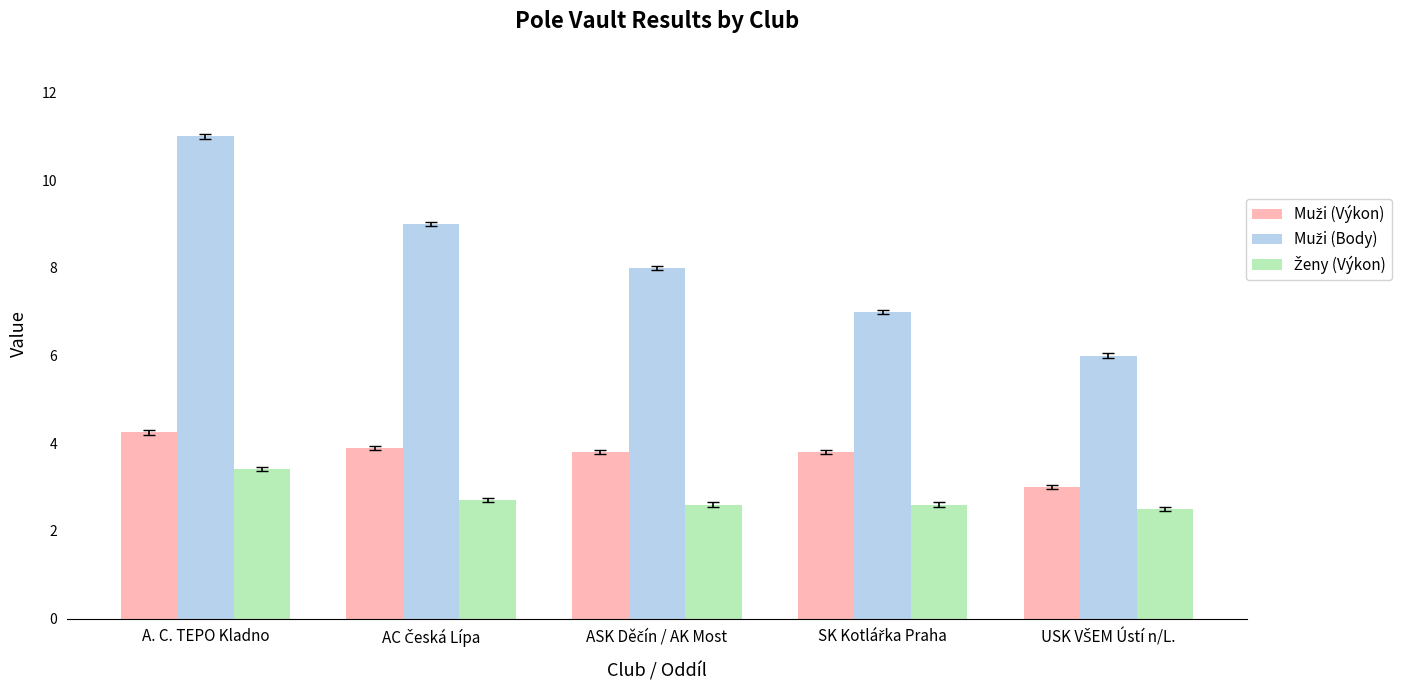

At how many categories does at least one series exceed 5?

5